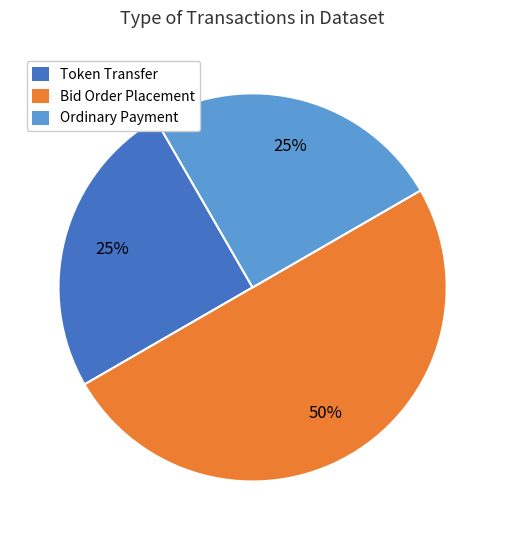

How many slices are in this pie chart?

3